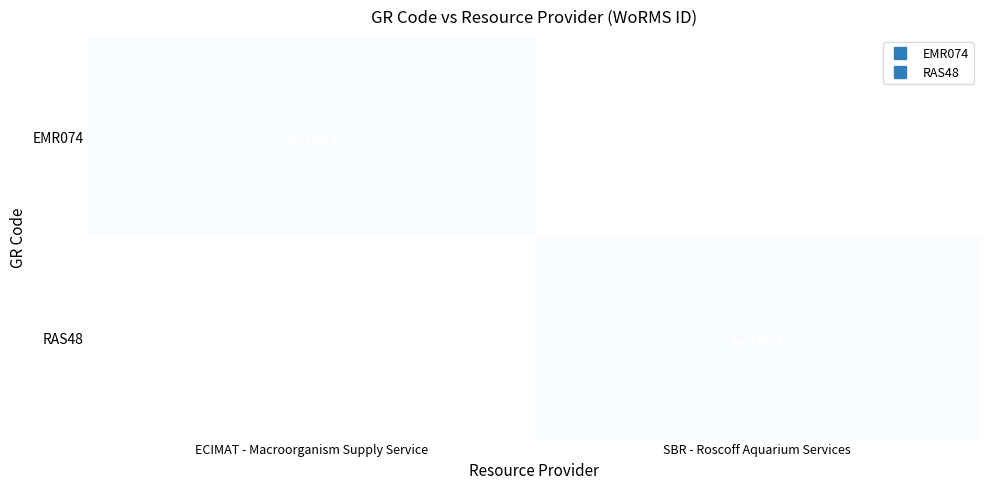

The value of EMR074 at SBR - Roscoff Aquarium Services is 0. True or false?

True